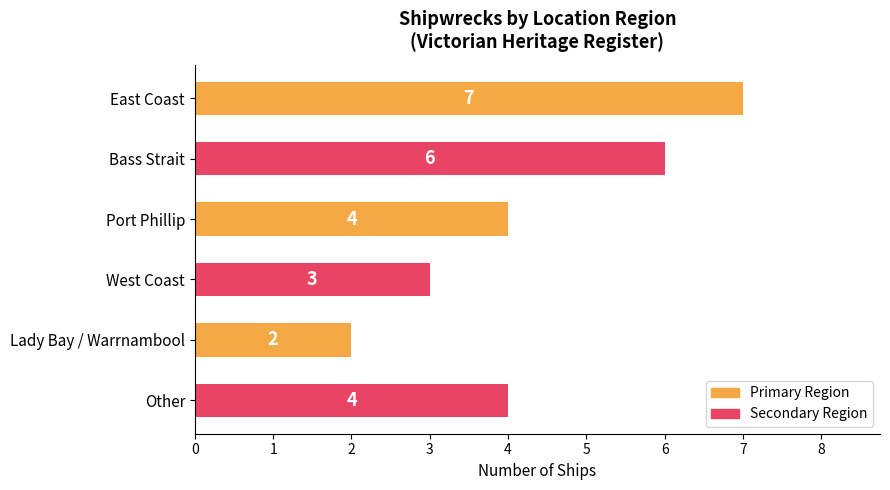

What is the maximum value shown in the chart?

7